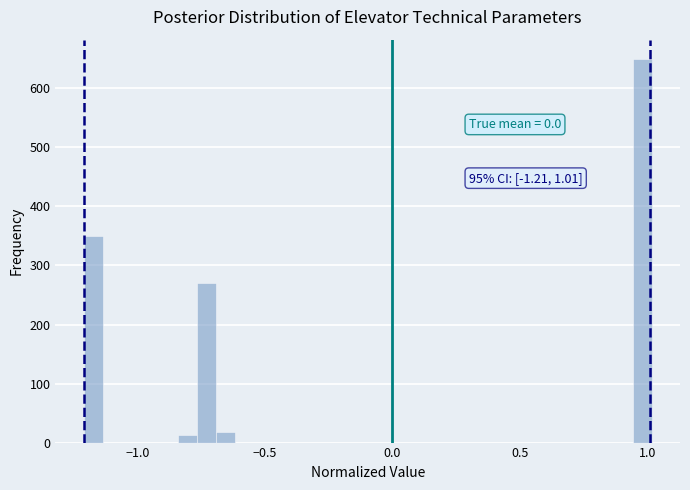

Read against the x-axis, roughly where is the centre of the tallest bar?

1.00